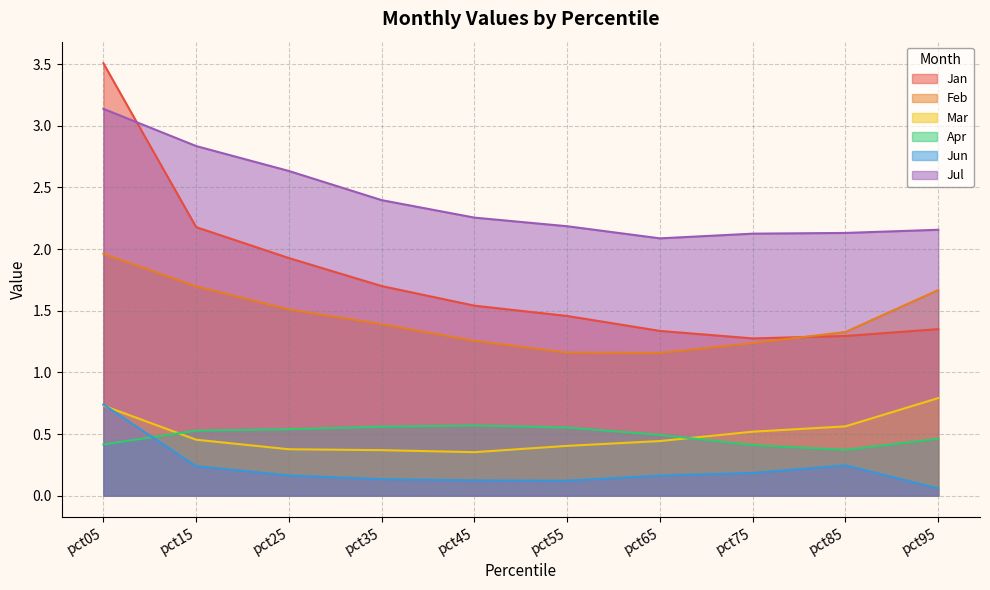

Which has a higher value, pct85 or pct05?

pct05